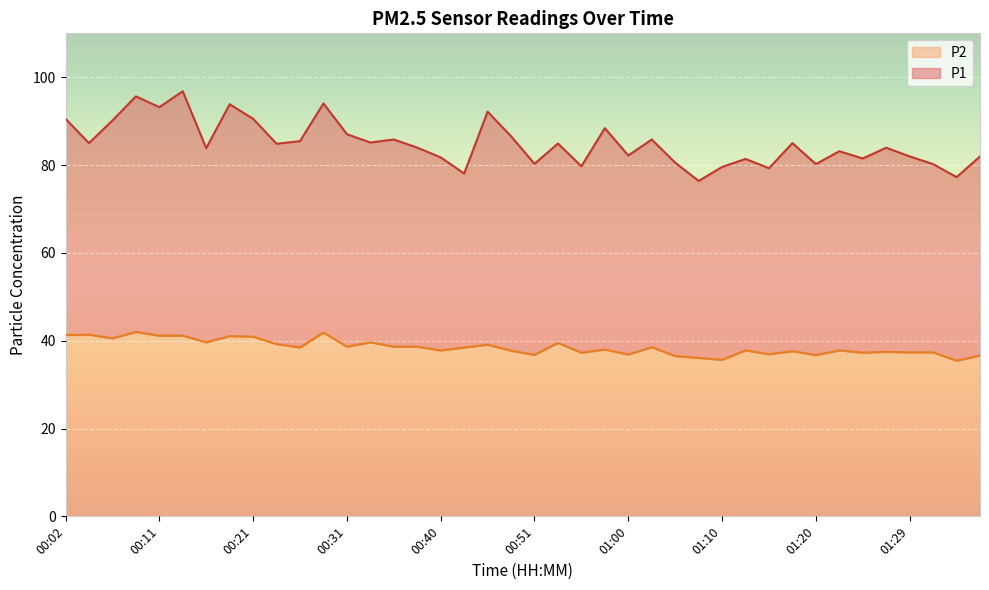

Which series has the largest range (max minus min)?

P1